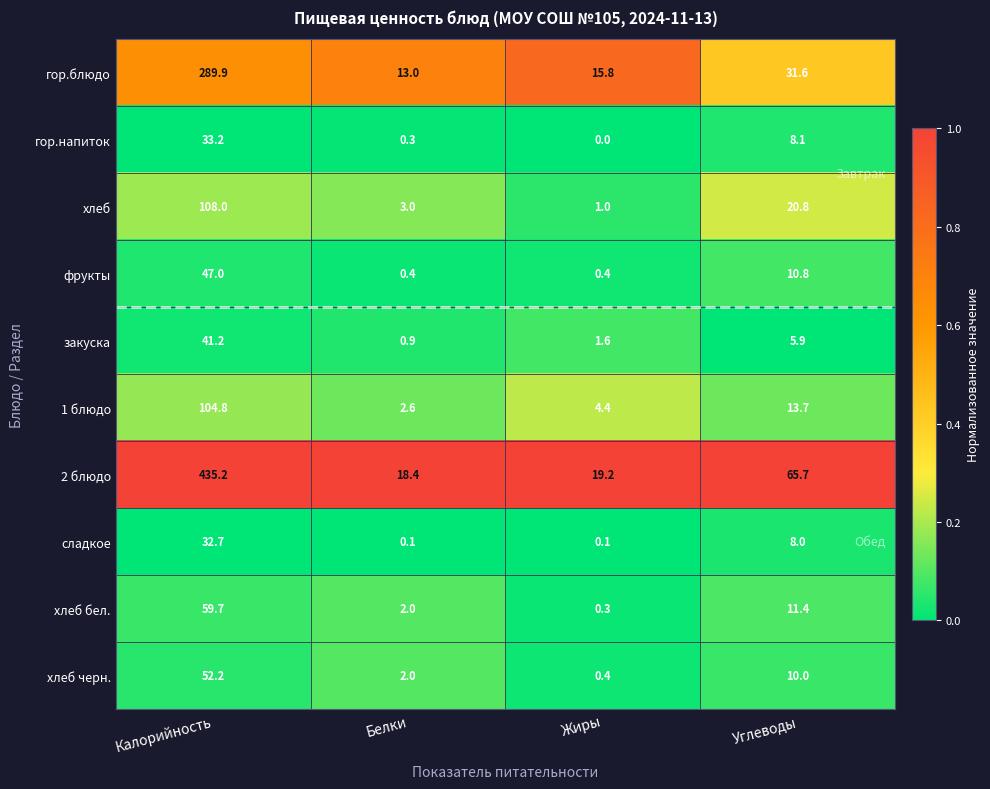

Which series has the largest range (max minus min)?

2 блюдо